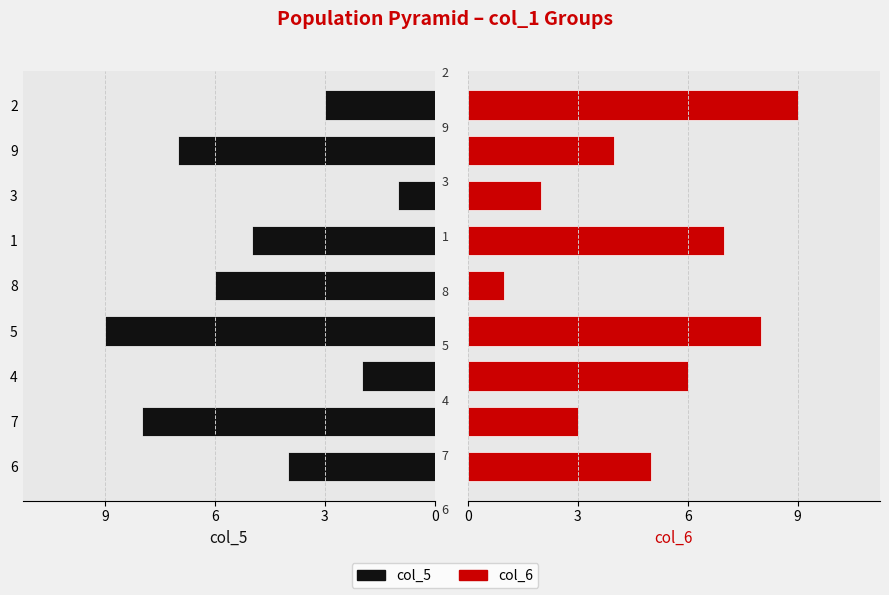

Which has a higher value, 7 or 5?

7